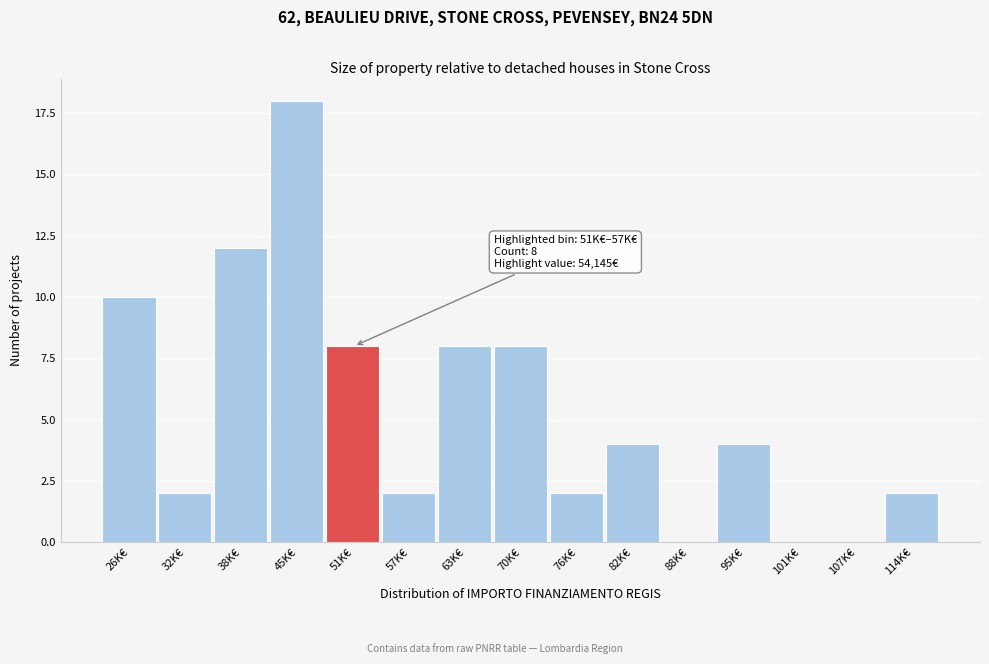

Reading left to right, extract all data points from this chart.

26K€=10	32K€=2	38K€=12	45K€=18	51K€=8	57K€=2	63K€=8	70K€=8	76K€=2	82K€=4	88K€=0	95K€=4	101K€=0	107K€=0	114K€=2